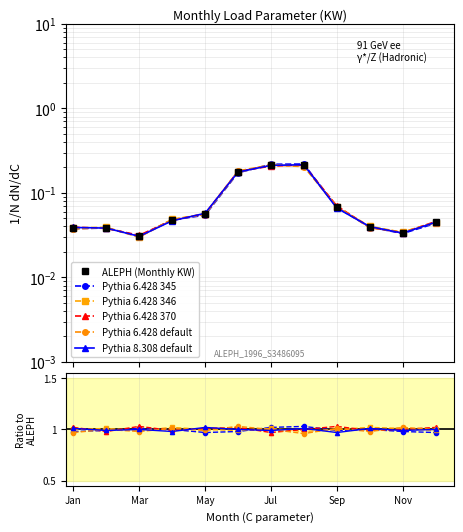

What position from the left is May?

5